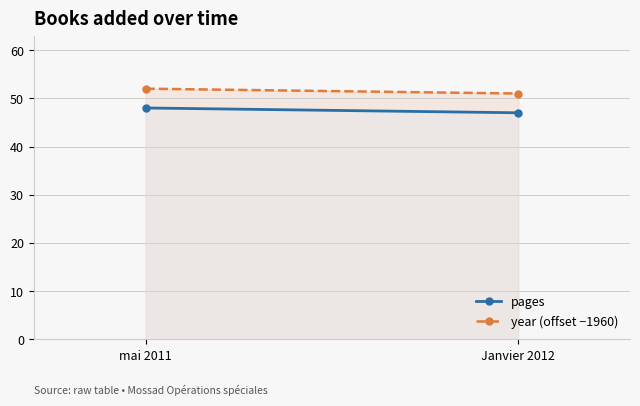

Where is pages nearest to the value 47?

Janvier 2012